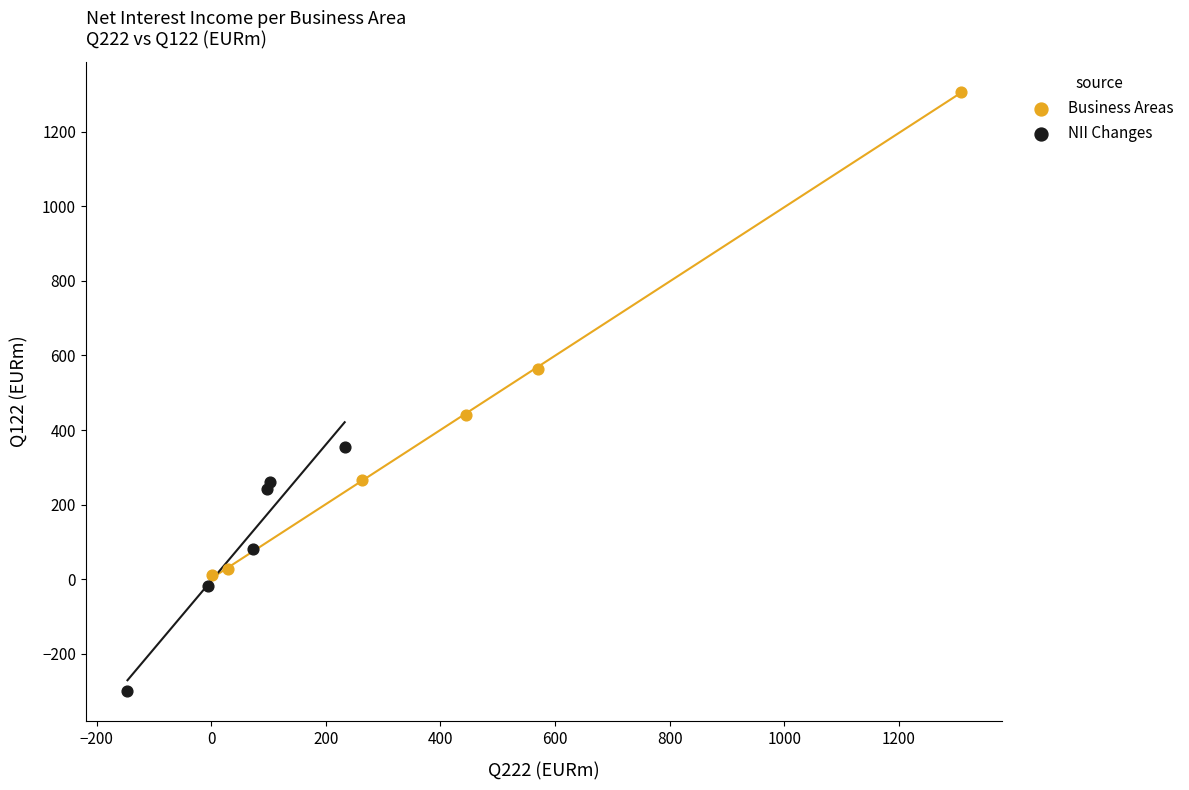

Which series reaches the minimum Y coordinate?

NII Changes